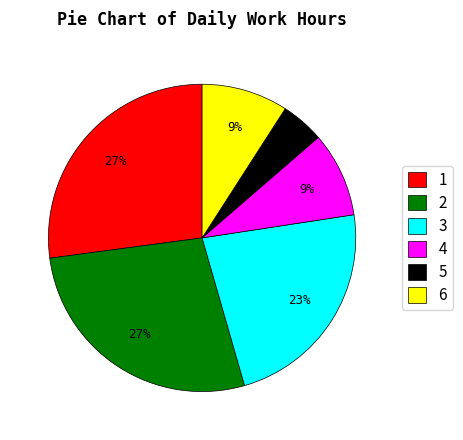

Is there any slice that represents more than half of the pie?

No